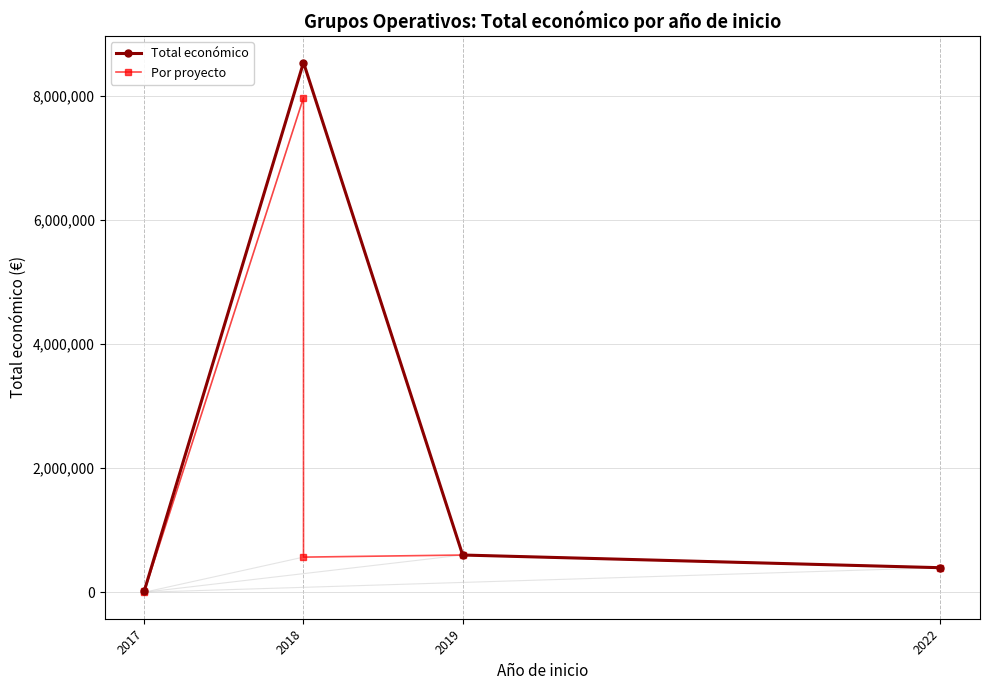

What is the label of the 6th point from the left?

2017